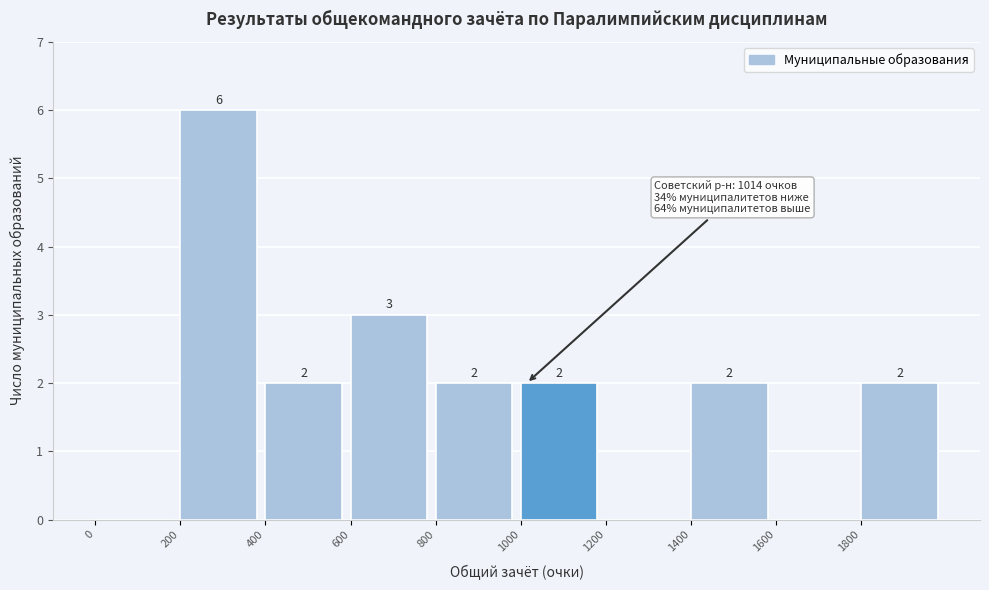

Which range on the x-axis has the tallest bar?

200 to 400